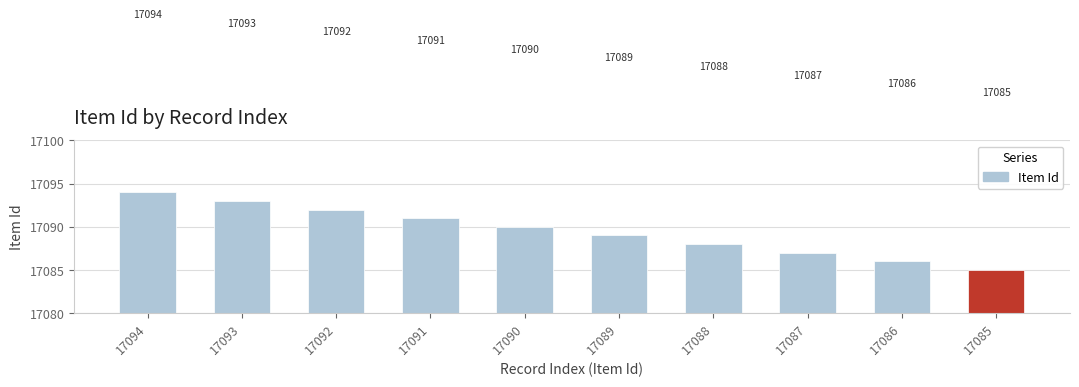

Rank the categories by value from lowest to highest.

17085, 17086, 17087, 17088, 17089, 17090, 17091, 17092, 17093, 17094